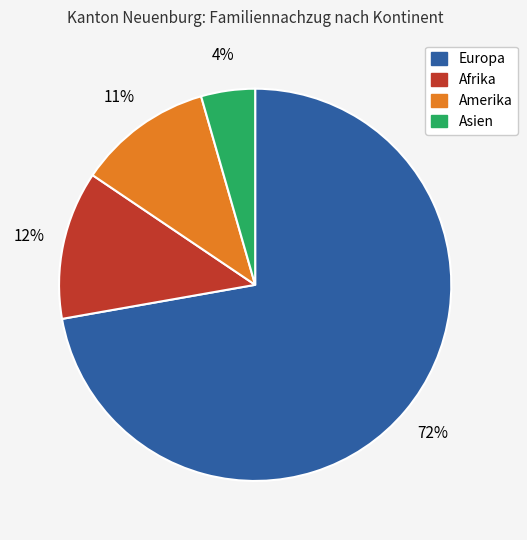

How many segments does this pie chart have?

4